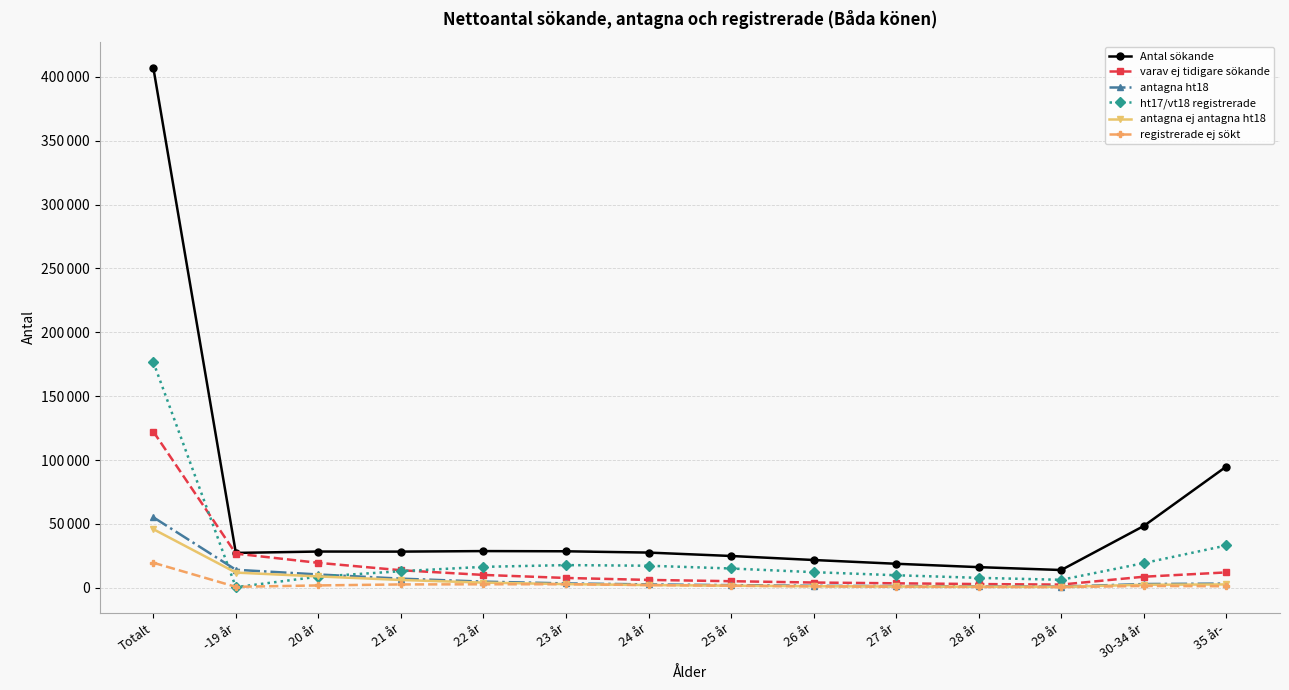

Rank the categories by antagna ej antagna ht18 value from highest to lowest.

Totalt, -19 år, 20 år, 21 år, 22 år, 23 år, 35 år-, 30-34 år, 24 år, 25 år, 26 år, 27 år, 28 år, 29 år